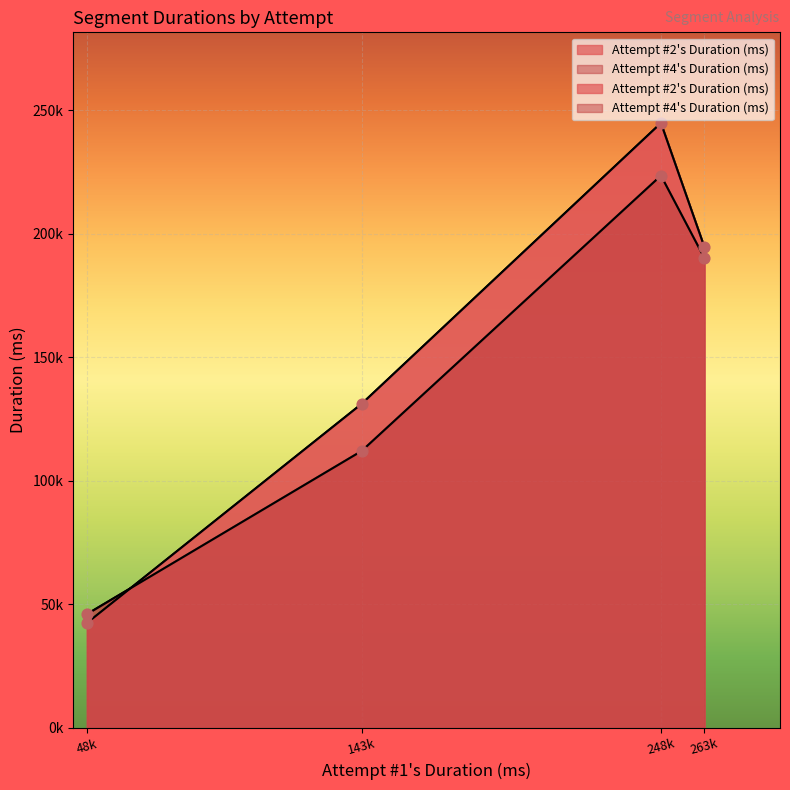

Which series has the widest spread of Y values?

Attempt #2's Duration (ms)